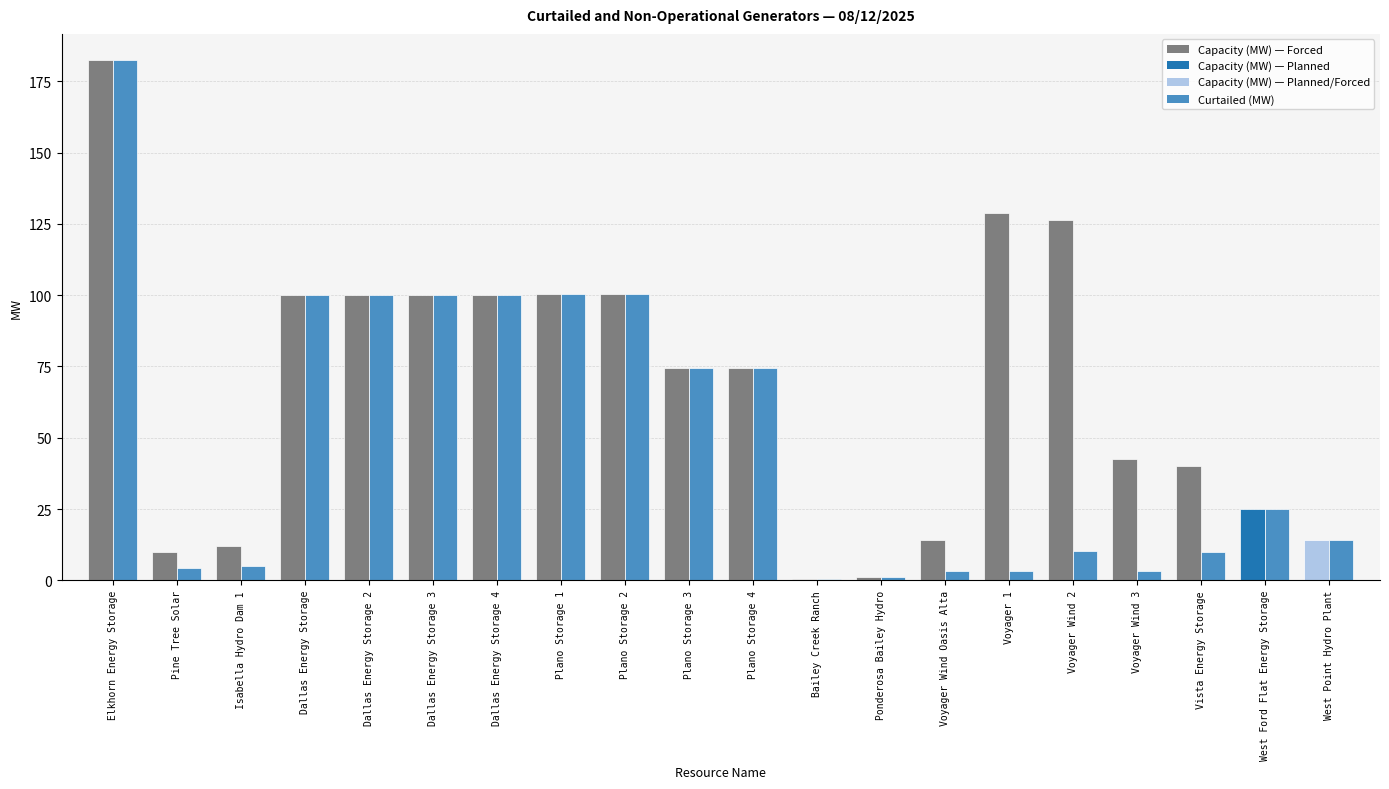

What is the lowest value of the Curtailed (MW) series?

0.6